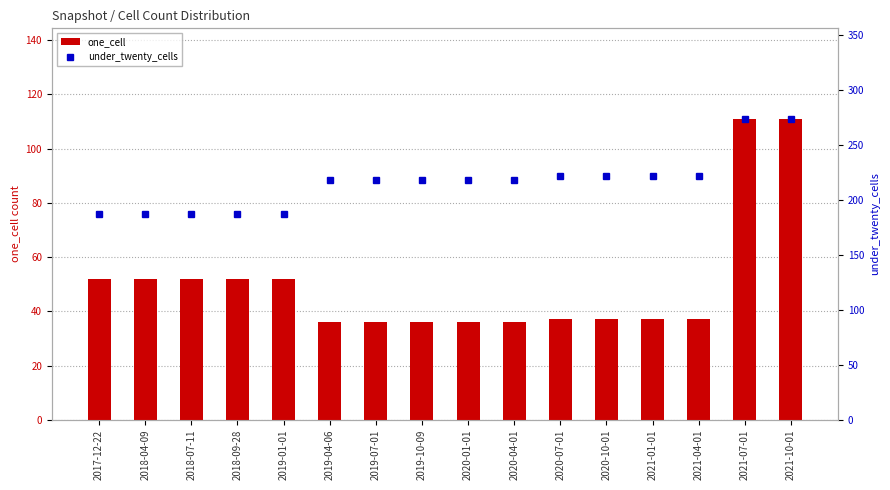

Rank the series by their average value, from highest to lowest.

under_twenty_cells, one_cell